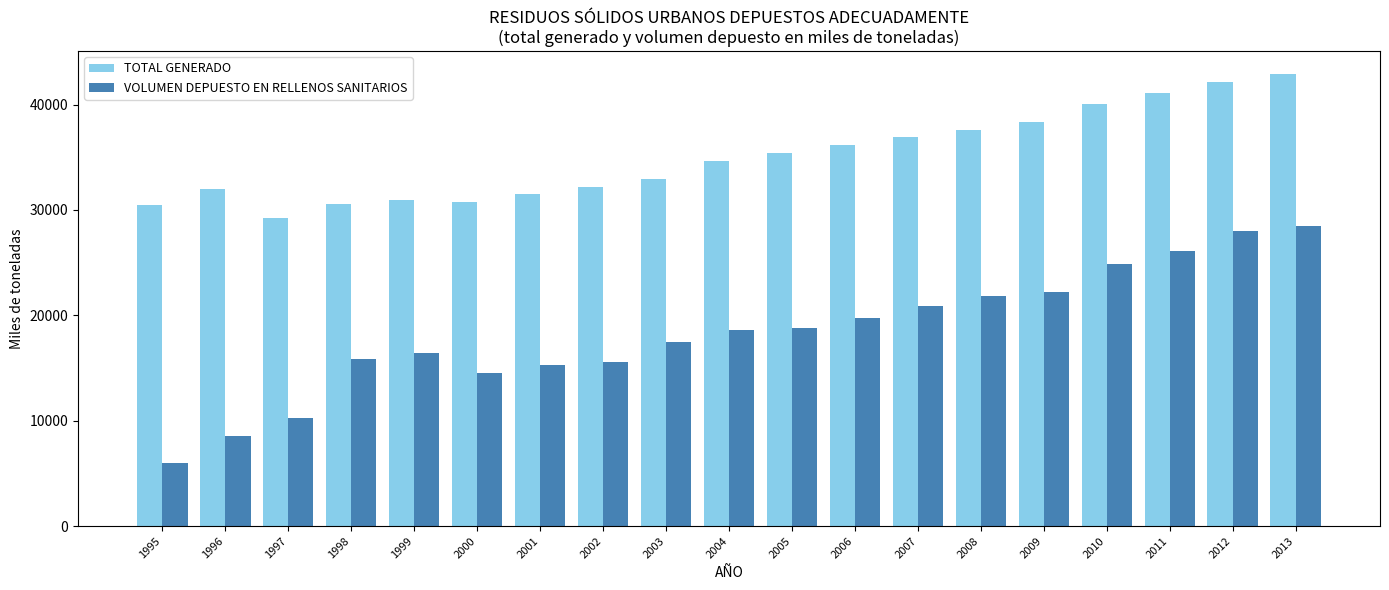

Which category has the lowest value in the TOTAL GENERADO series?

1997